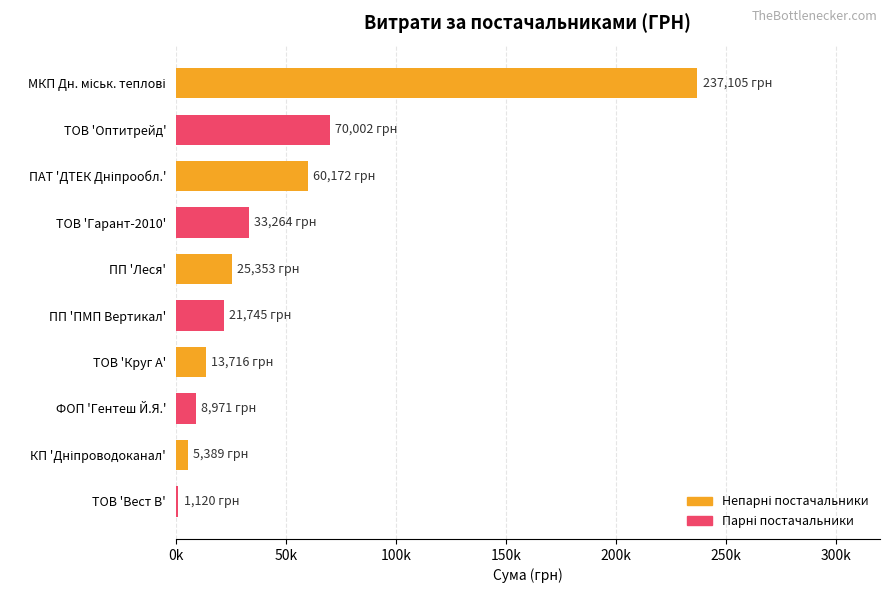

Which category has the lowest value across all series?

ТОВ 'Вест В'